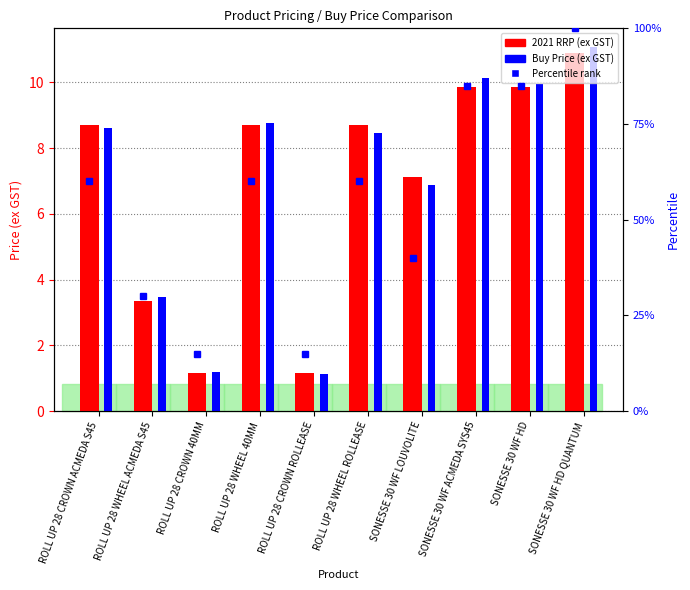

What is the label of the 7th bar from the left?

SONESSE 30 WF LOUVOLITE